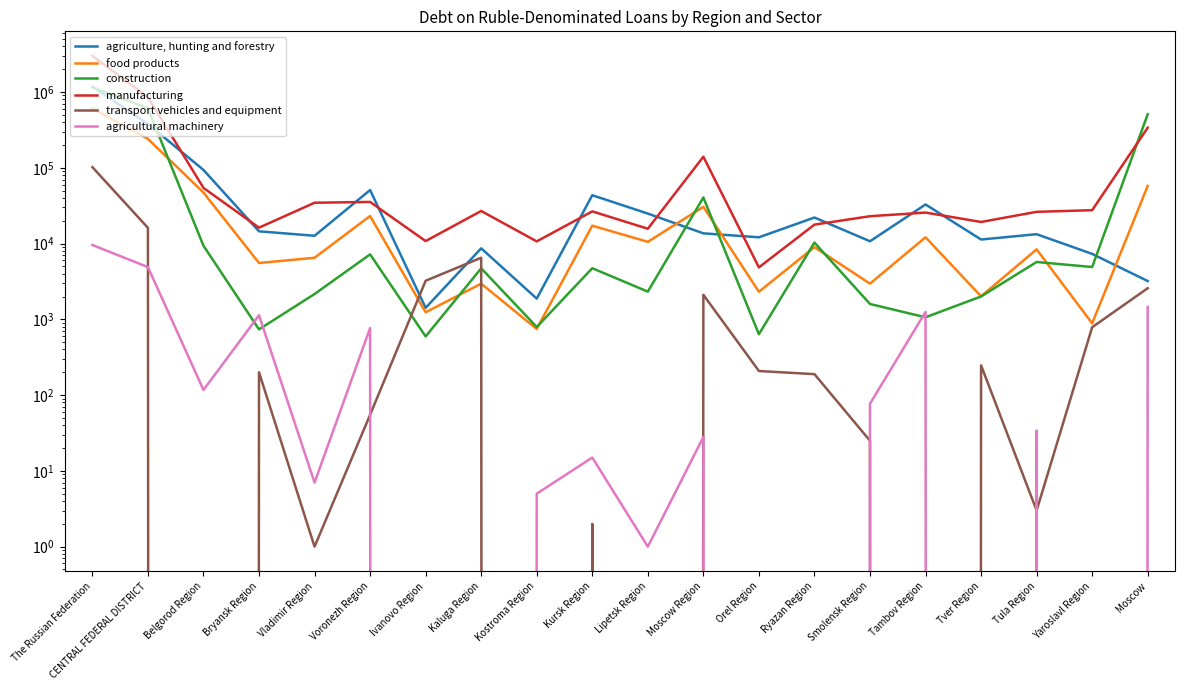

Between which two adjacent categories do agriculture, hunting and forestry and food products first intersect?

Lipetsk Region and Moscow Region